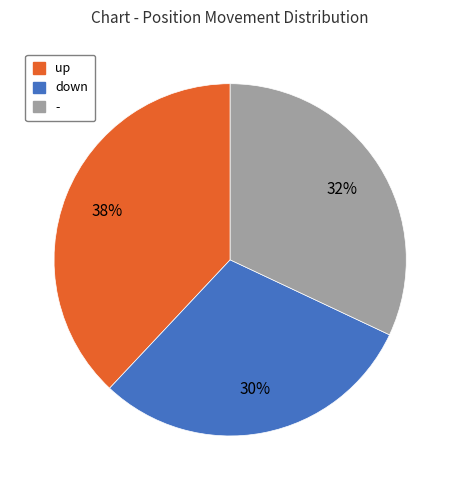

Rank the categories by value from lowest to highest.

down, -, up